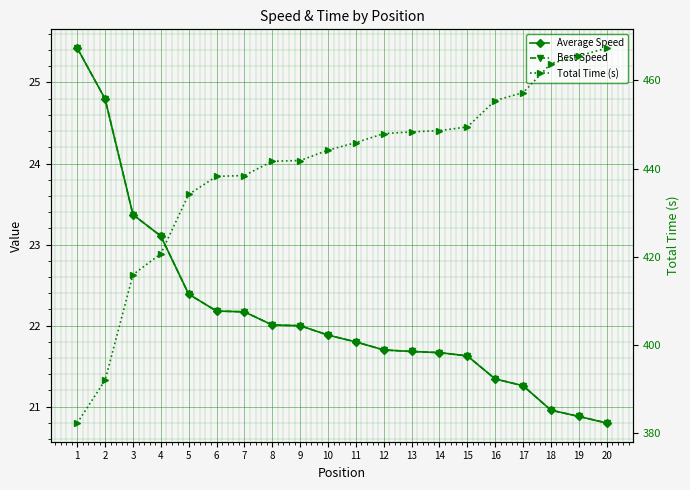

True or false: Average Speed and Total Time (s) intersect in this chart.

False